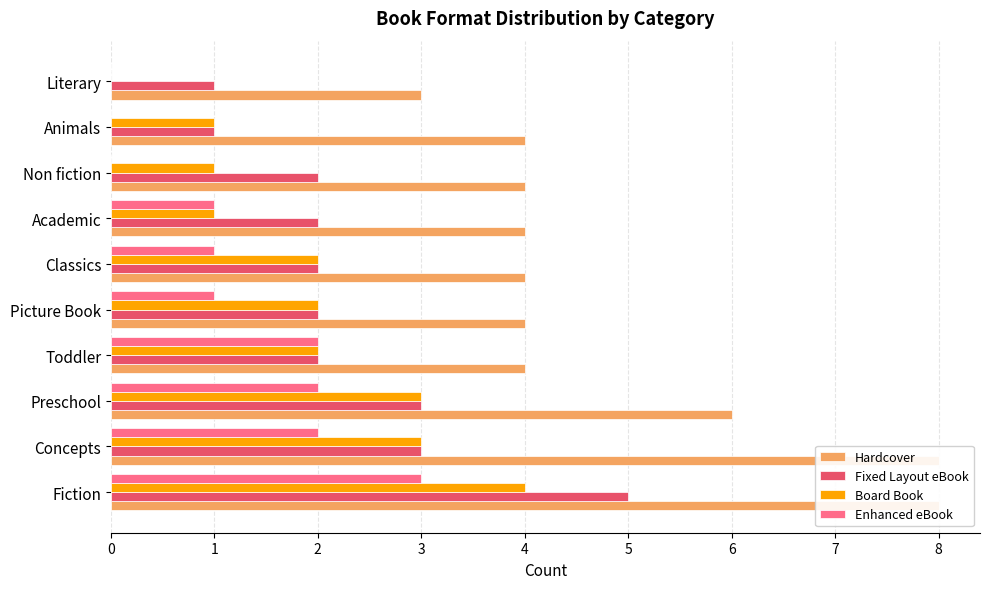

Rank the series by their maximum value, from highest to lowest.

Hardcover, Fixed Layout eBook, Board Book, Enhanced eBook